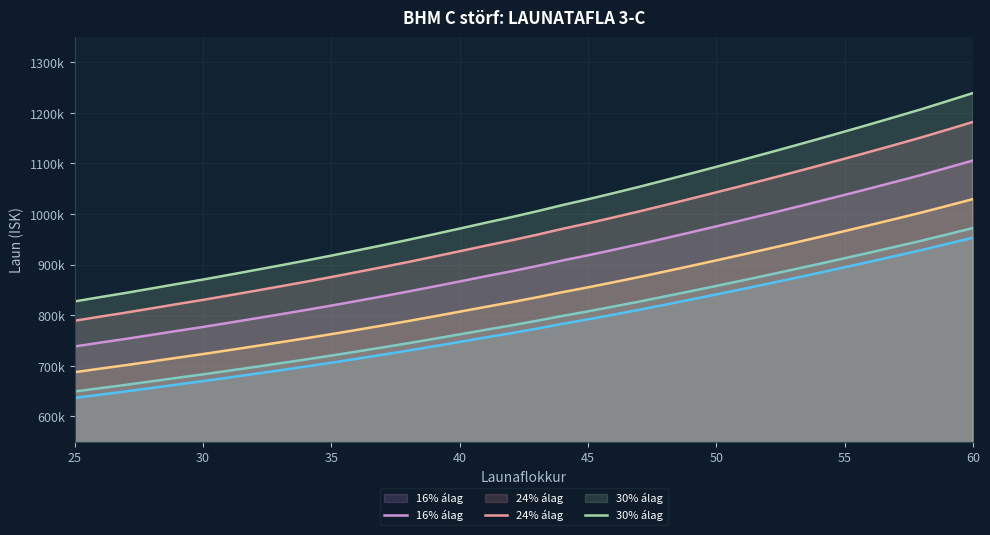

Reading left to right, extract all data points from this chart.

Grunn-laun (Base): 636307	642875	649266	656024	662881	669554	676609	683768	691030	698400	706001	713851	721817	730006	738493	747103	755840	764350	773340	782822	791714	801102	810702	820682	830803	841076	851498	862070	872796	883681	894722	905922	917288	928820	940975	953309
2% álag: 649033	655732	662252	669144	676139	682945	690141	697443	704850	712368	720121	728128	736254	744606	753263	762045	770957	779637	788807	798478	807548	817124	826916	837095	847419	857897	868528	879311	890252	901354	912616	924040	935634	947397	959794	972376
8% álag: 687211	694305	701208	708506	715912	723118	730738	738469	746312	754272	762481	770959	779563	788406	797572	806871	816307	825498	835208	845448	855051	865190	875558	886336	897267	908362	919618	931035	942620	954375	966299	978396	990671	1003126	1016253	1029574
16% álag: 738116	745735	753149	760988	768942	776682	784866	793171	801595	810144	818961	828067	837308	846806	856652	866640	876774	886646	897075	908073	918388	929278	940414	951991	963732	975648	987737	1000001	1012444	1025069	1037877	1050870	1064055	1077432	1091531	1105839
24% álag: 789020	797164	805090	813470	821973	830246	838995	847872	856877	866016	875441	885175	895054	905207	915731	926408	937242	947794	958942	970699	981726	993366	1005271	1017645	1030196	1042934	1055857	1068966	1082268	1095764	1109455	1123343	1137438	1151737	1166808	1182104
30% álag: 827199	835737	844046	852831	861745	870420	879592	888898	898339	907920	917801	928006	938363	949007	960041	971234	982592	993655	1005342	1017668	1029228	1041433	1053913	1066886	1080044	1093398	1106947	1120690	1134635	1148785	1163138	1177699	1192475	1207467	1223267	1239302